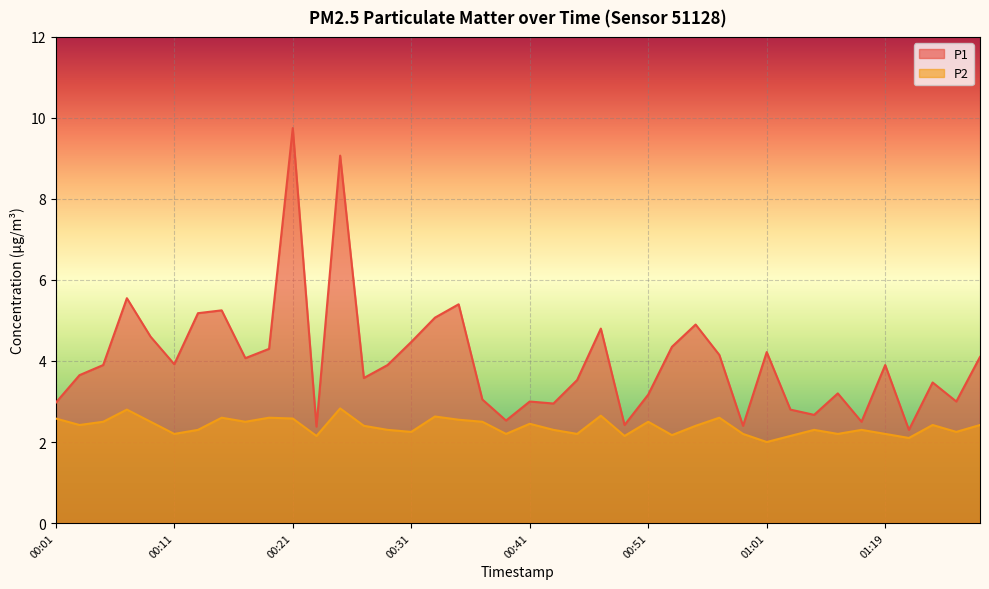

Which series has the largest total across all categories?

P1